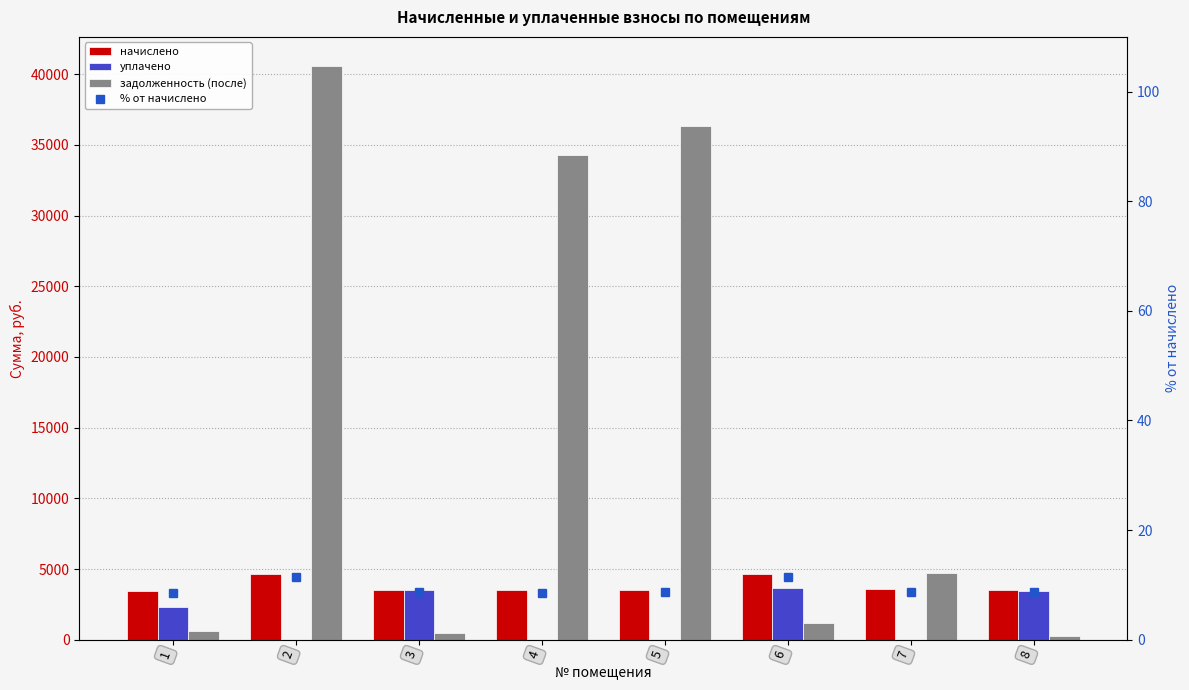

At which category is the sum across all series the highest?

2